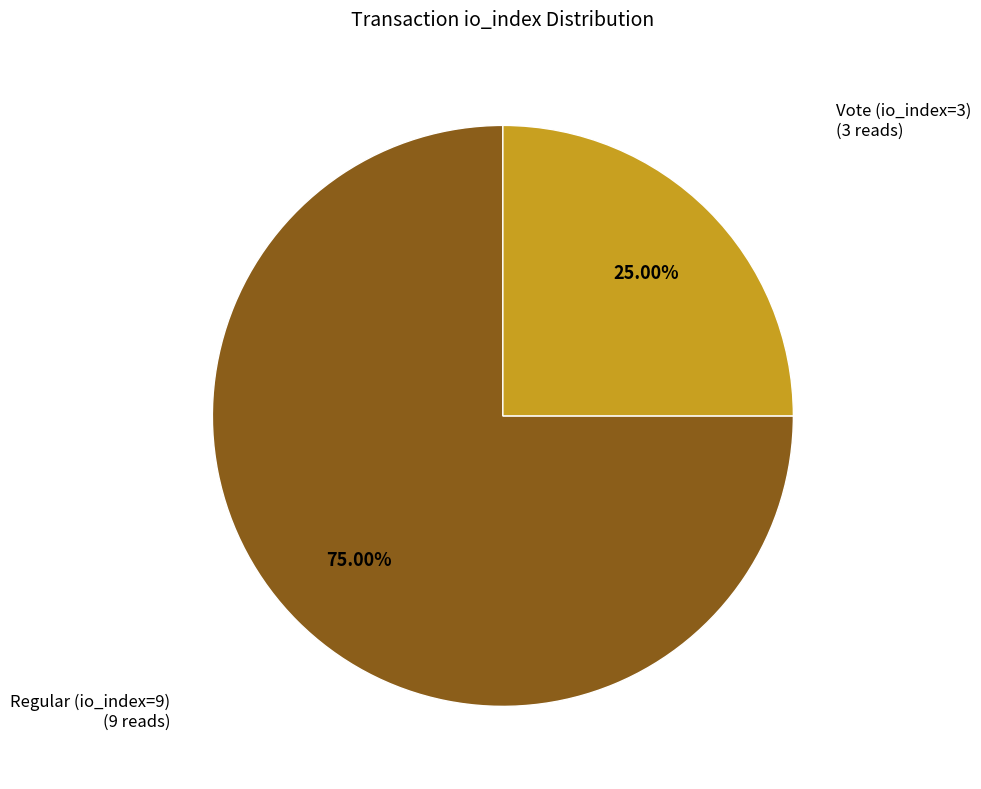

Does any single category account for the majority?

Yes